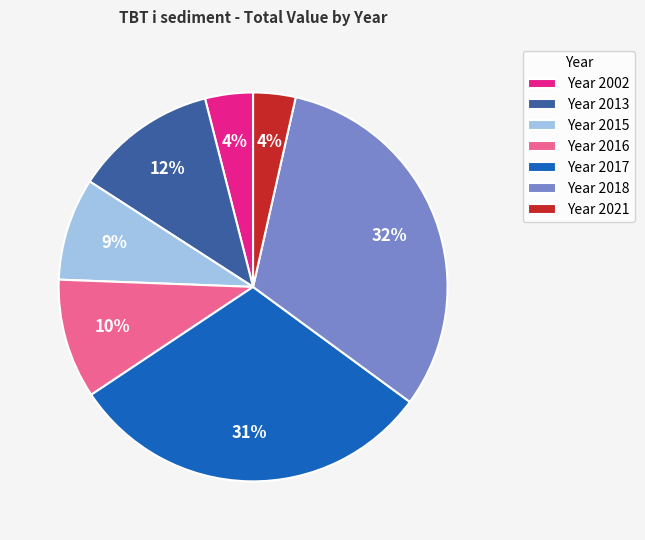

How many slices are in this pie chart?

7